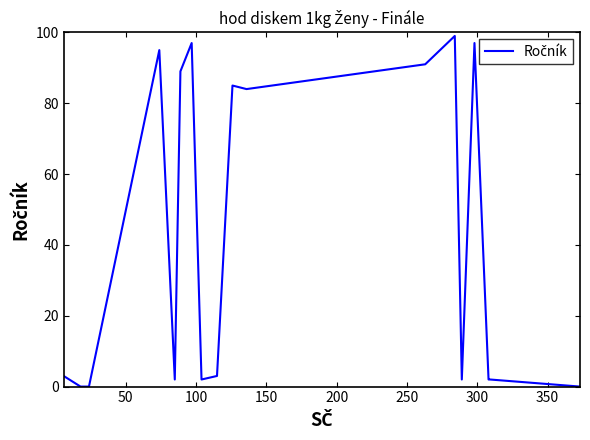

What is the greatest value displayed?

99